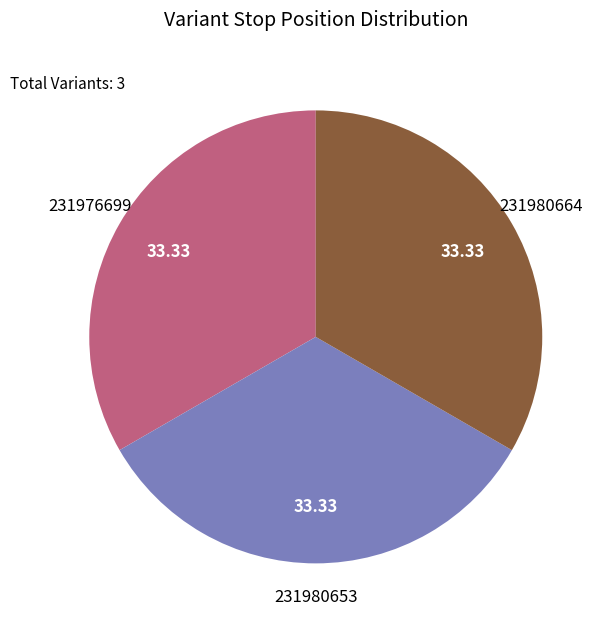

How many slices are in this pie chart?

3